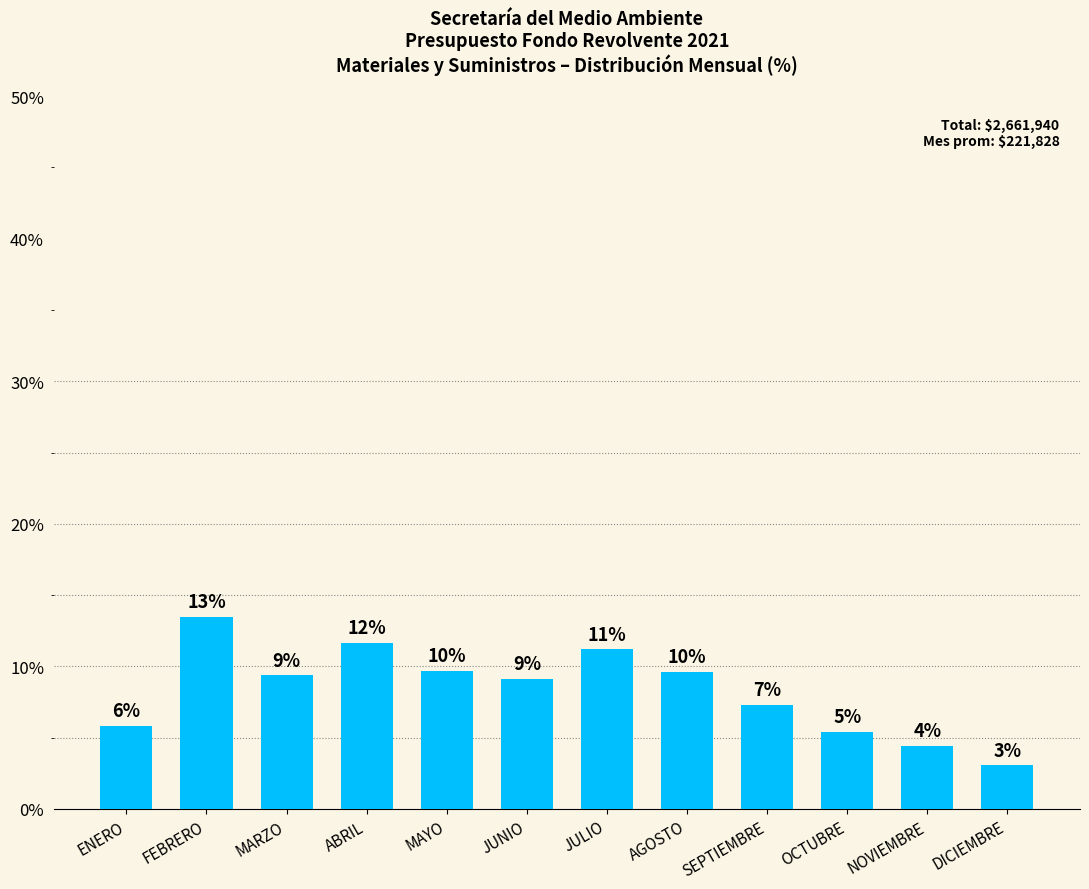

Does the chart contain any negative values?

No